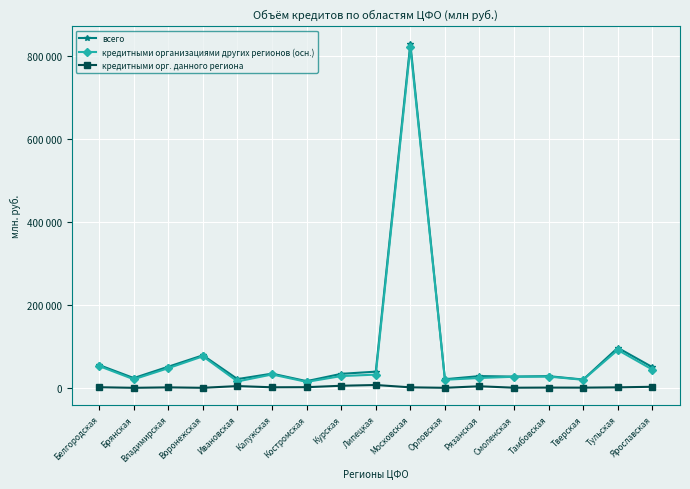

Does the chart have visible grid lines?

Yes